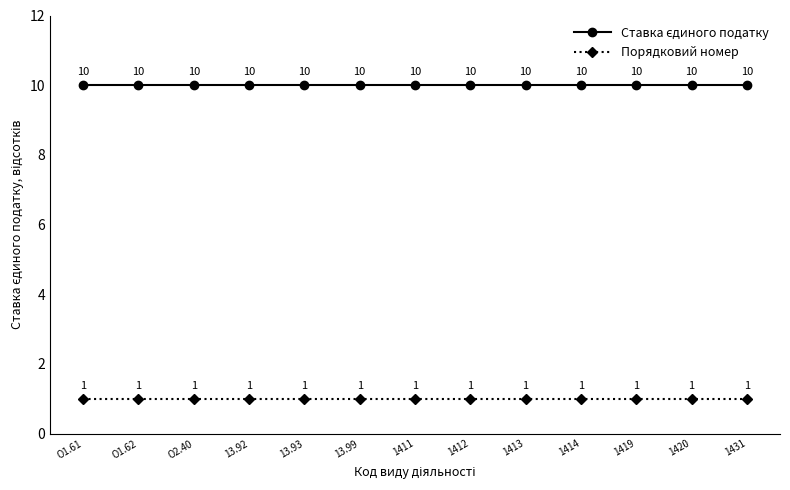

What is the value of the Порядковий номер point at the 11th from the left?

1